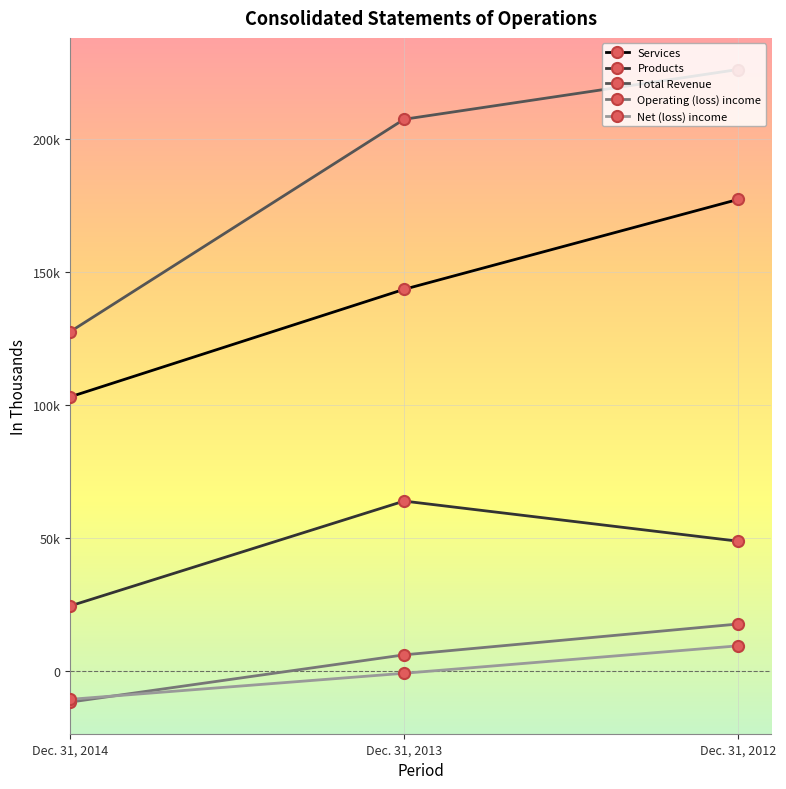

What are all the series names shown in the legend?

Services, Products, Total Revenue, Operating (loss) income, Net (loss) income